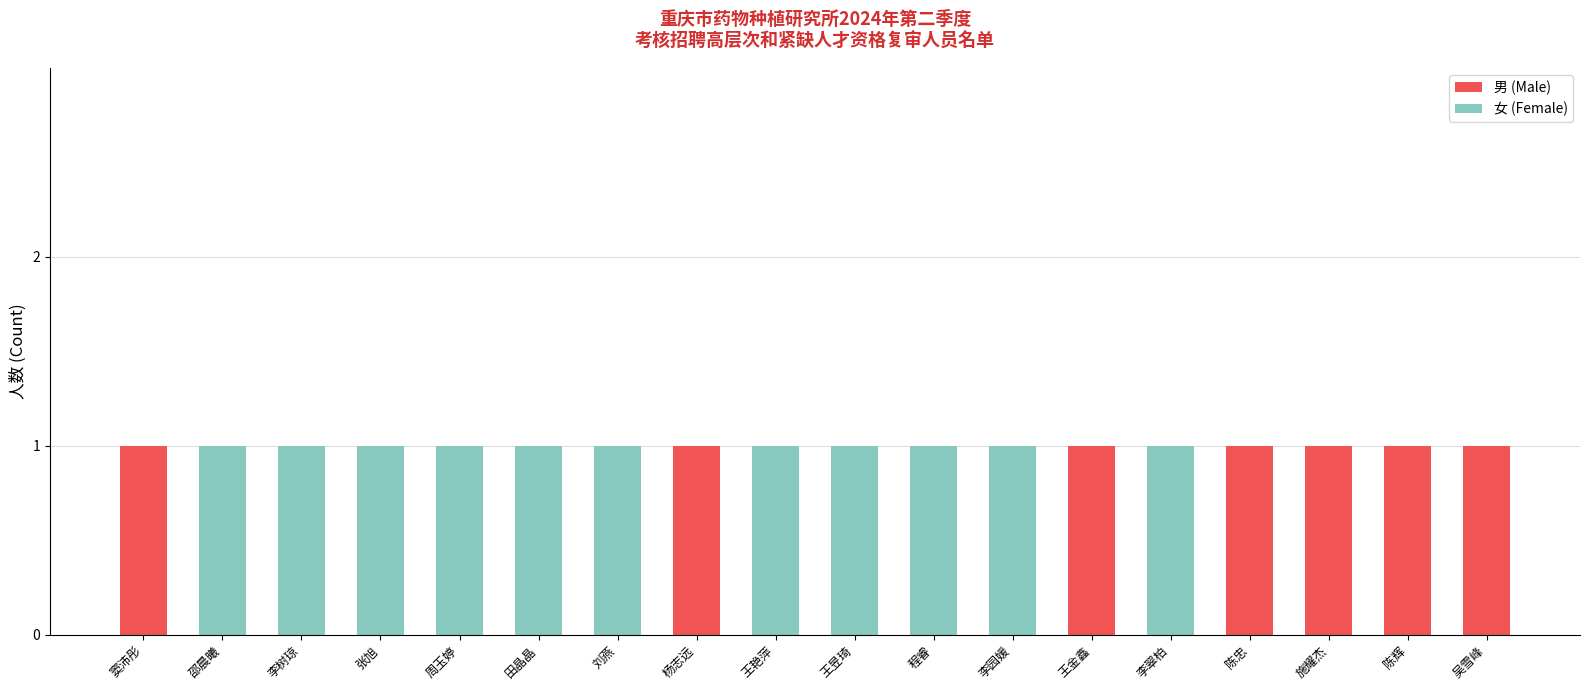

The value of 男 (Male) at 李树琼 is -1. True or false?

False